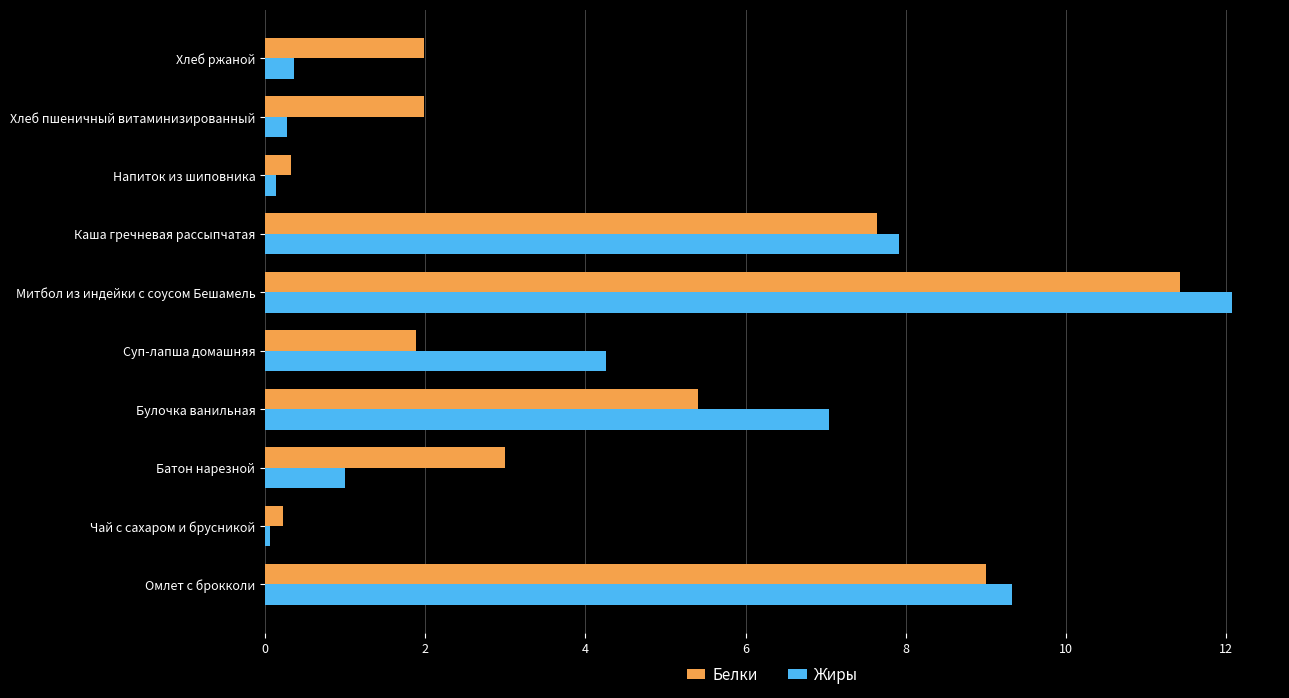

Which series has the largest range (max minus min)?

Жиры